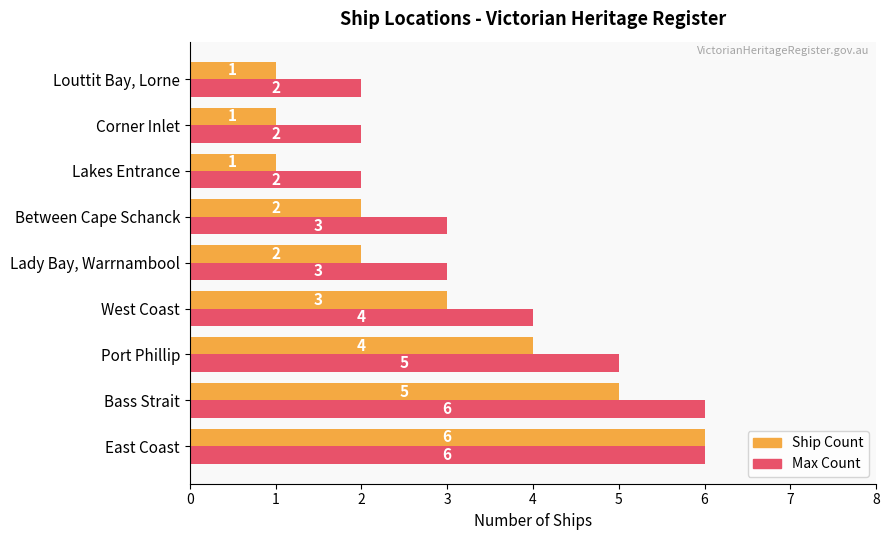

What is the greatest value displayed?

6